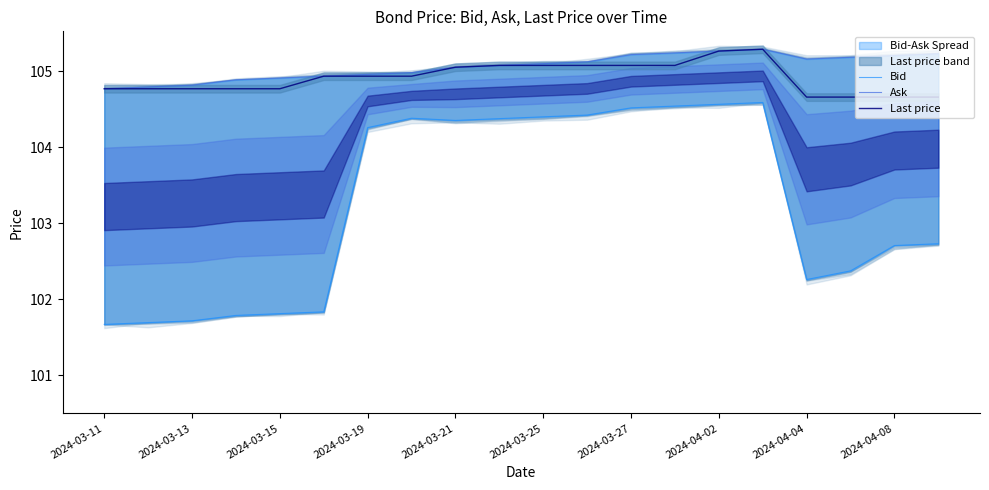

Which series has the largest total across all categories?

Ask